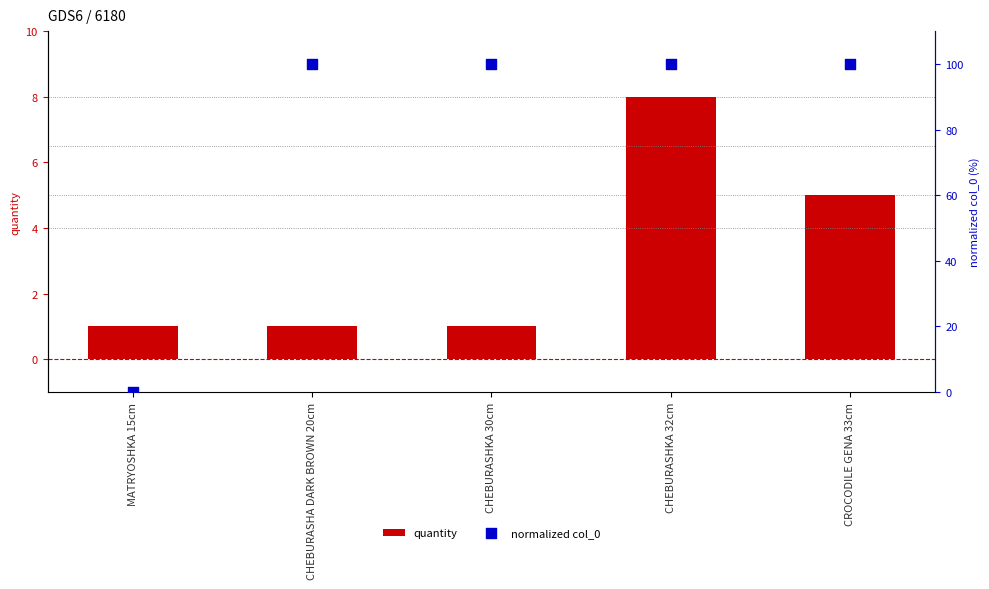

Which series has the largest Y range (max minus min)?

normalized col_0